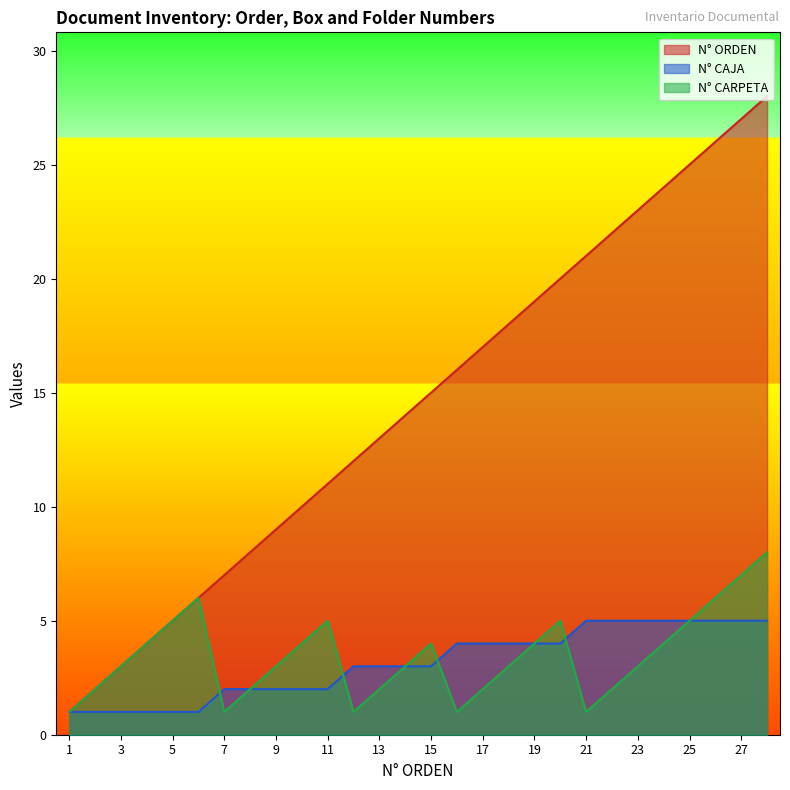

Which category has the highest value across all series?

28